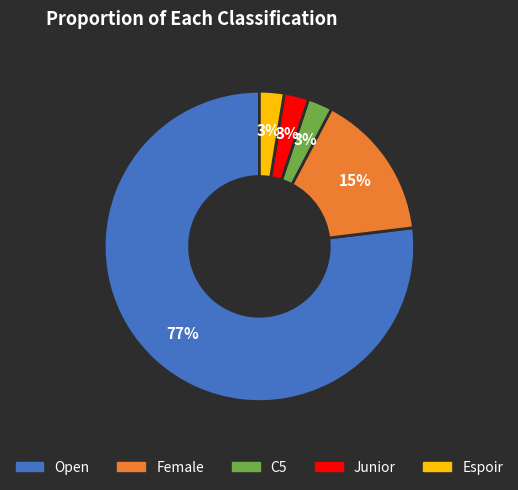

What is the largest slice in the pie chart?

Open